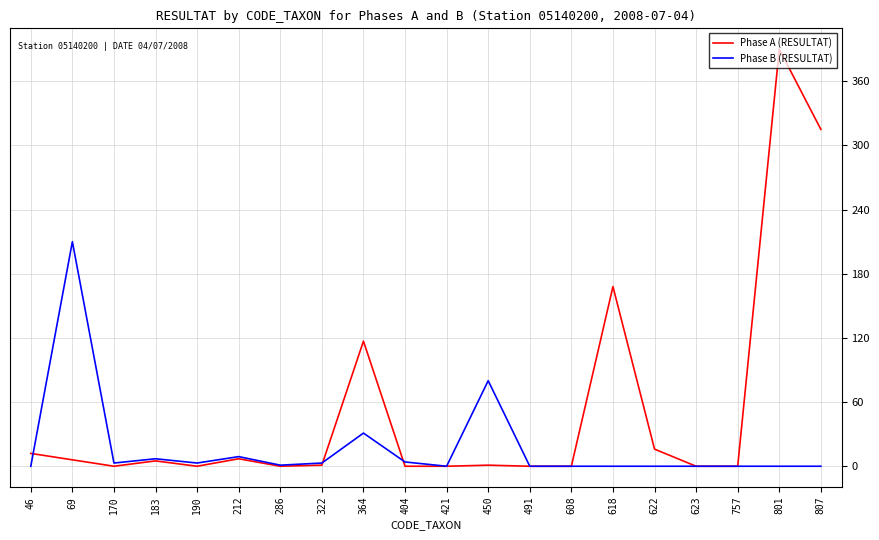

What is the highest value of the Phase B (RESULTAT) series?

210